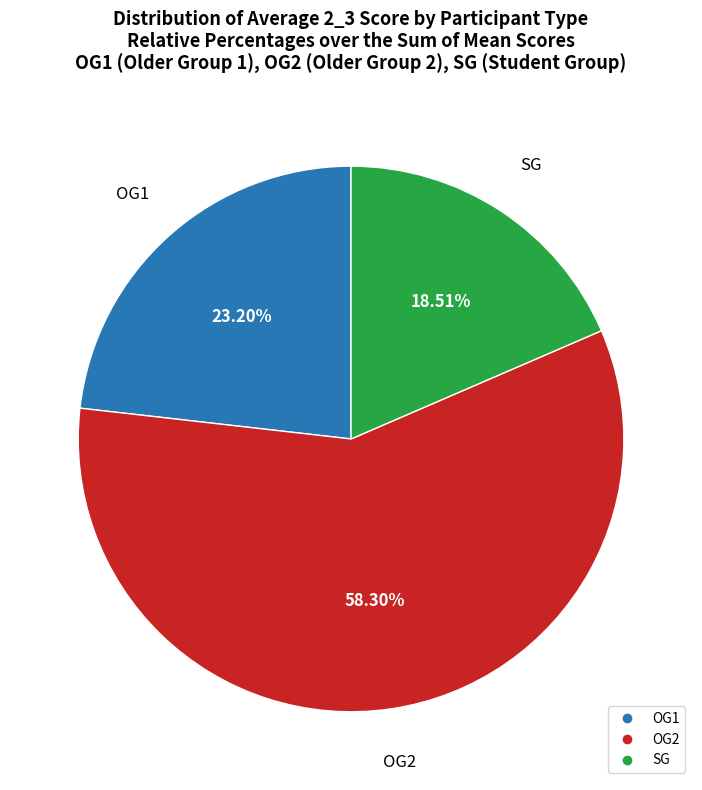

What is the ratio of the value at SG to the value at OG2?

0.3